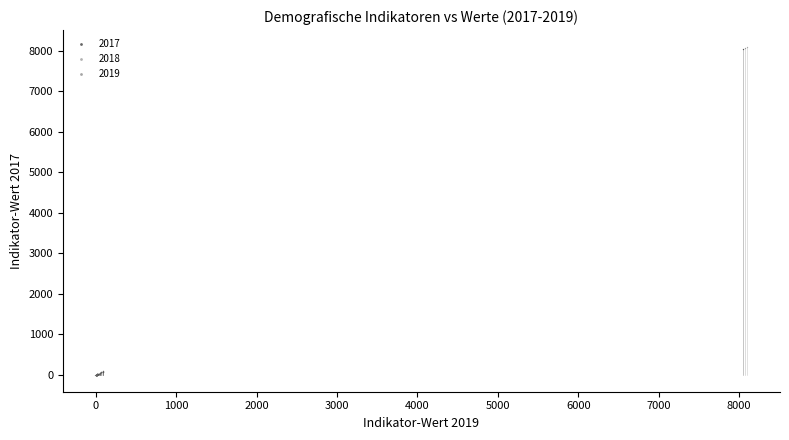

Which series has the widest spread of Y values?

2018